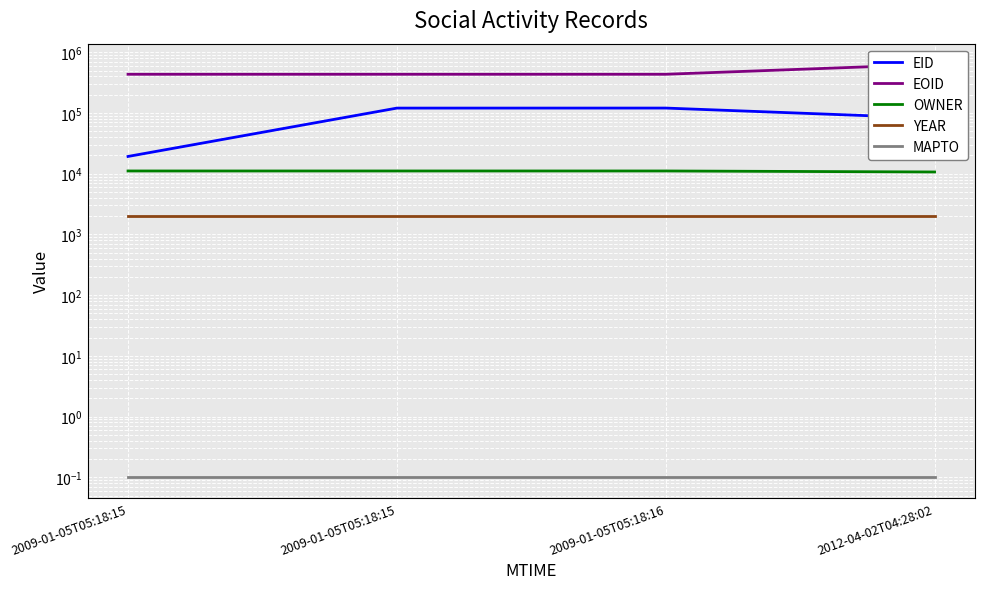

Reading right to left, what are all the values shown in this chart?

EID: 82134.0	120657.0	120500.0	19261.0
EOID: 634002.0	434671.0	434670.0	434668.0
OWNER: 10692.0	11104.0	11104.0	11104.0
YEAR: 2006.0	2006.0	2006.0	2006.0
MAPTO: 0.1	0.1	0.1	0.1